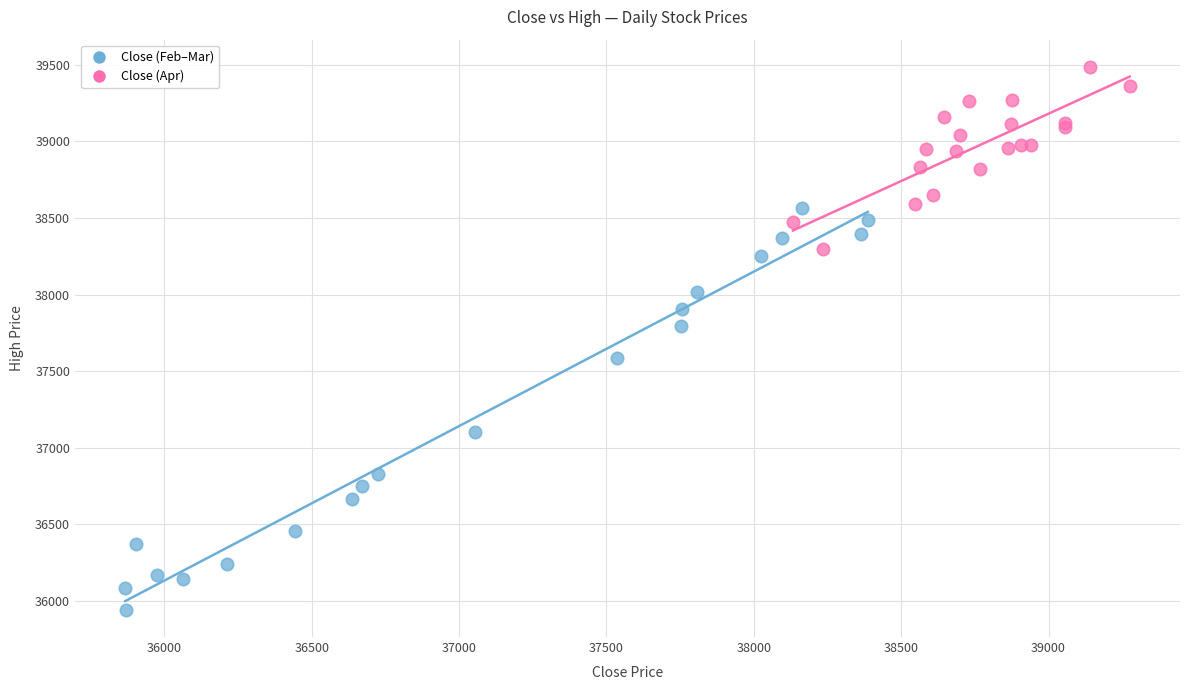

Which series reaches the minimum Y coordinate?

Close (Feb–Mar)